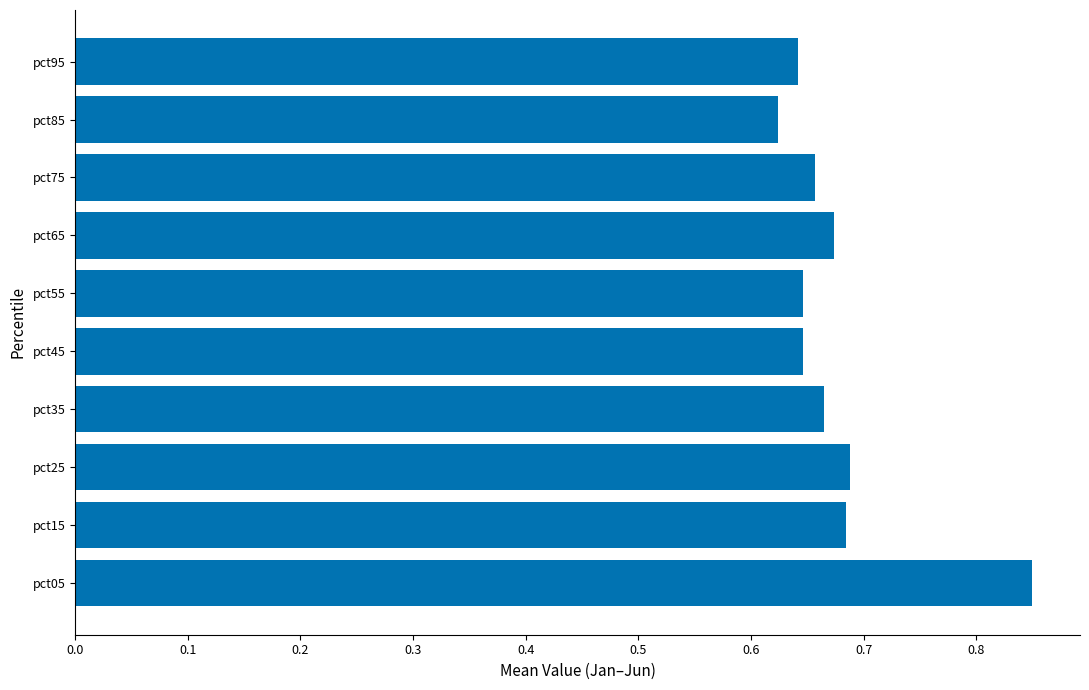

Which label corresponds to the smallest value in the chart?

pct85